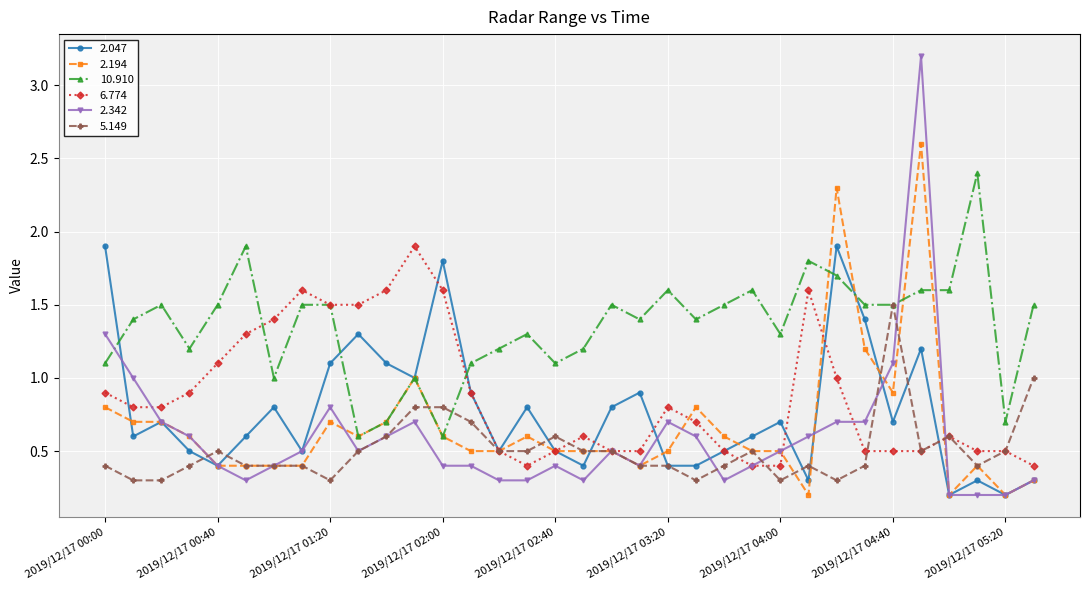

True or false: 2.342 has more than 0 points higher than both neighbors.

True